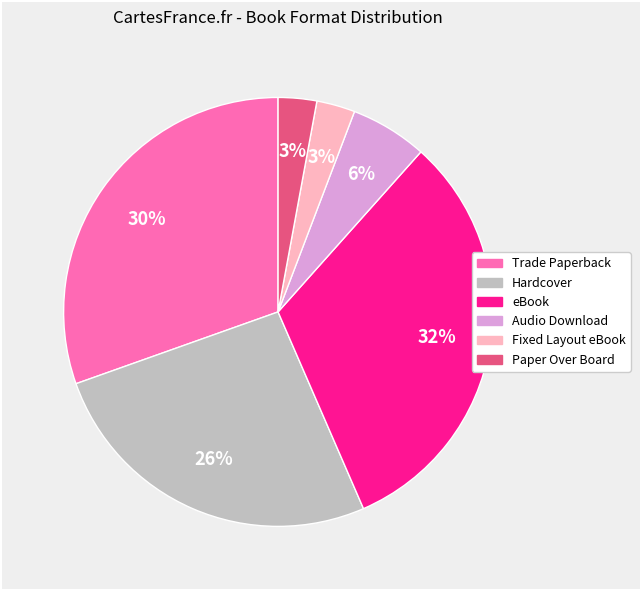

To the nearest percent, what portion does Trade Paperback represent?

30%